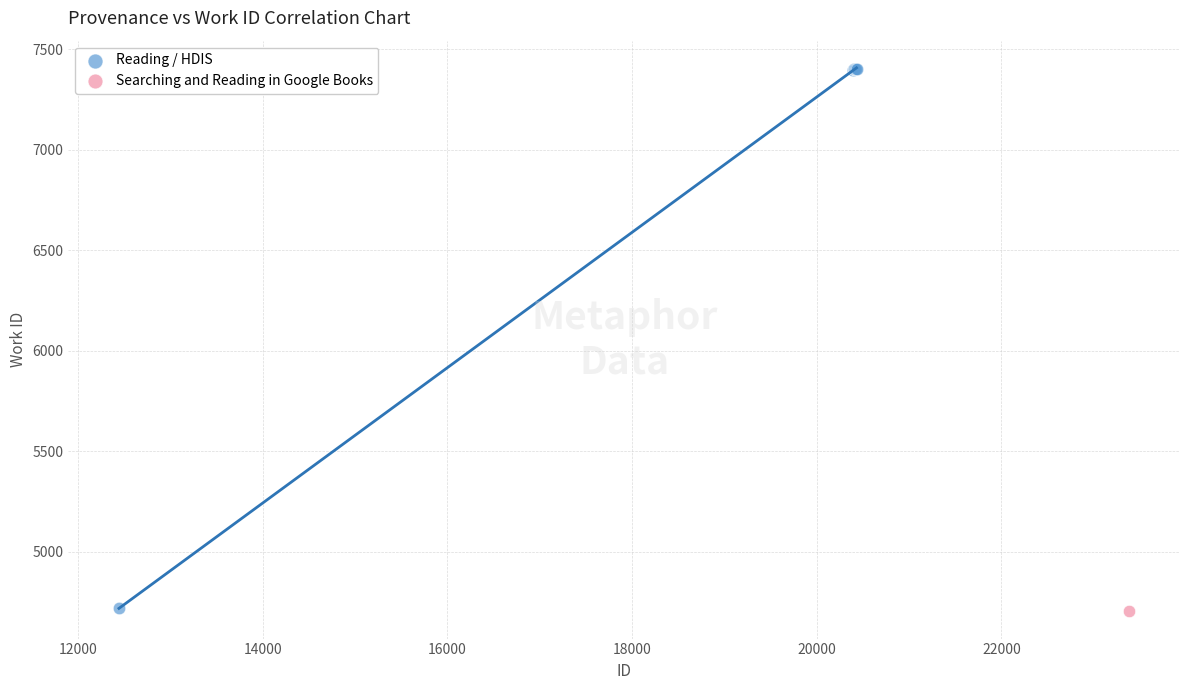

What are all the series names shown in the legend?

Reading / HDIS, Searching and Reading in Google Books